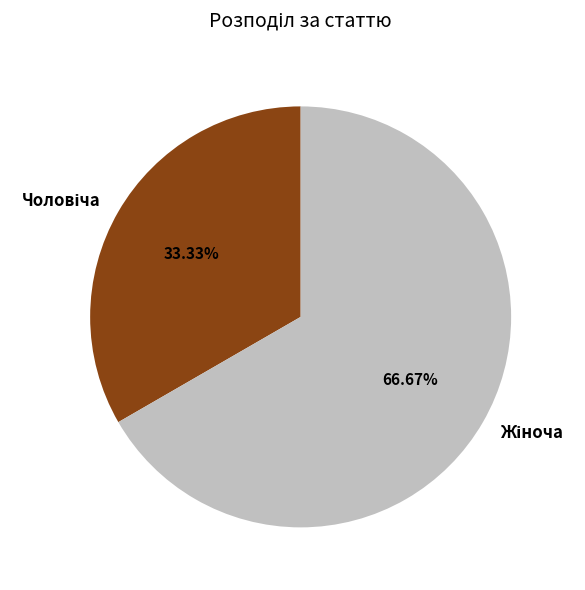

How many segments does this pie chart have?

2